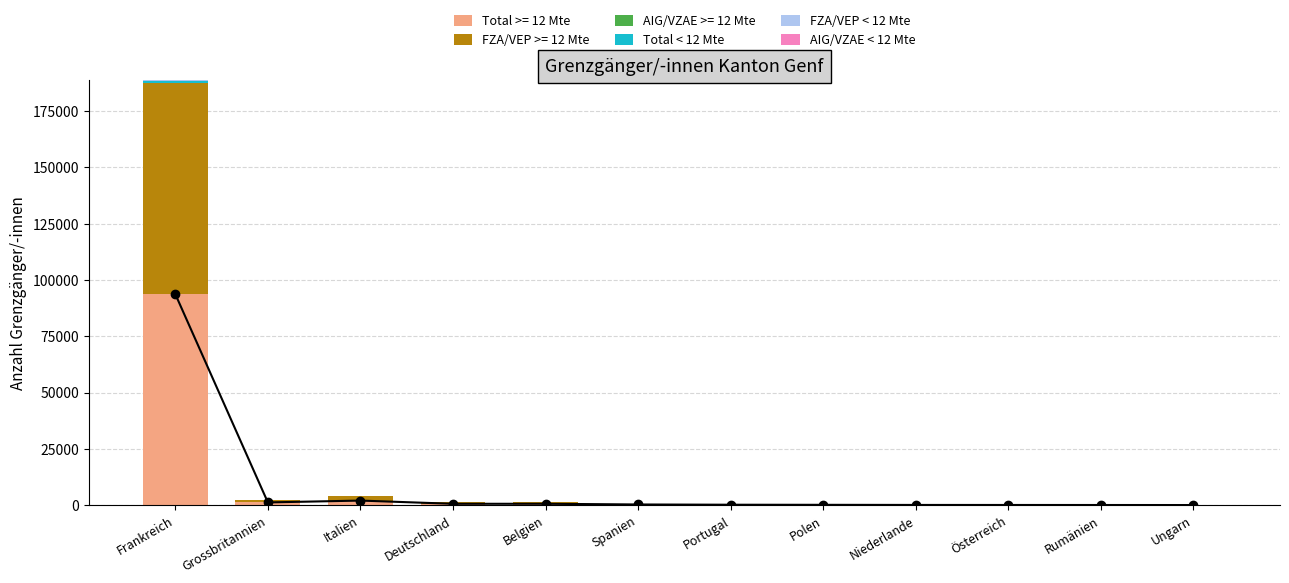

What is the label of the 2nd bar from the left?

Grossbritannien